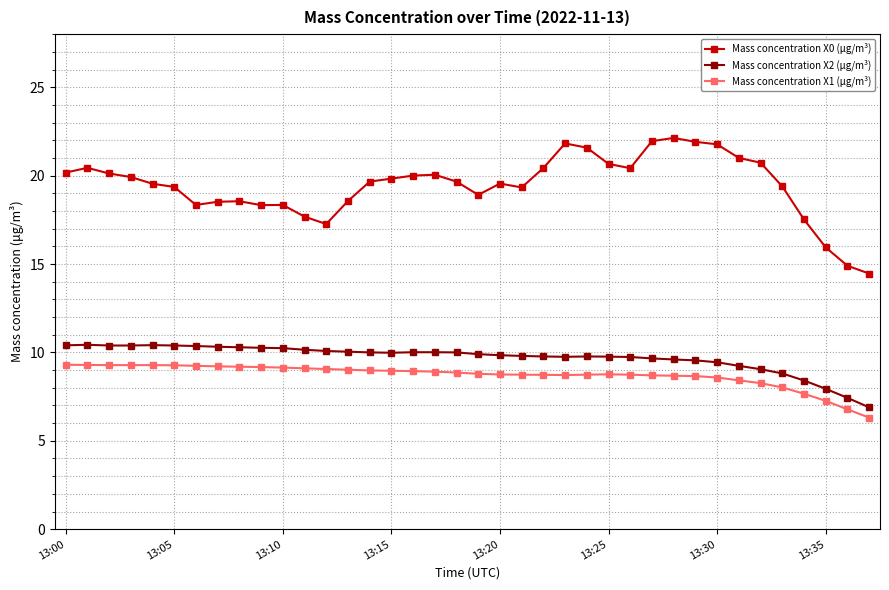

Which series has the largest total across all categories?

Mass concentration X0 (μg/m³)